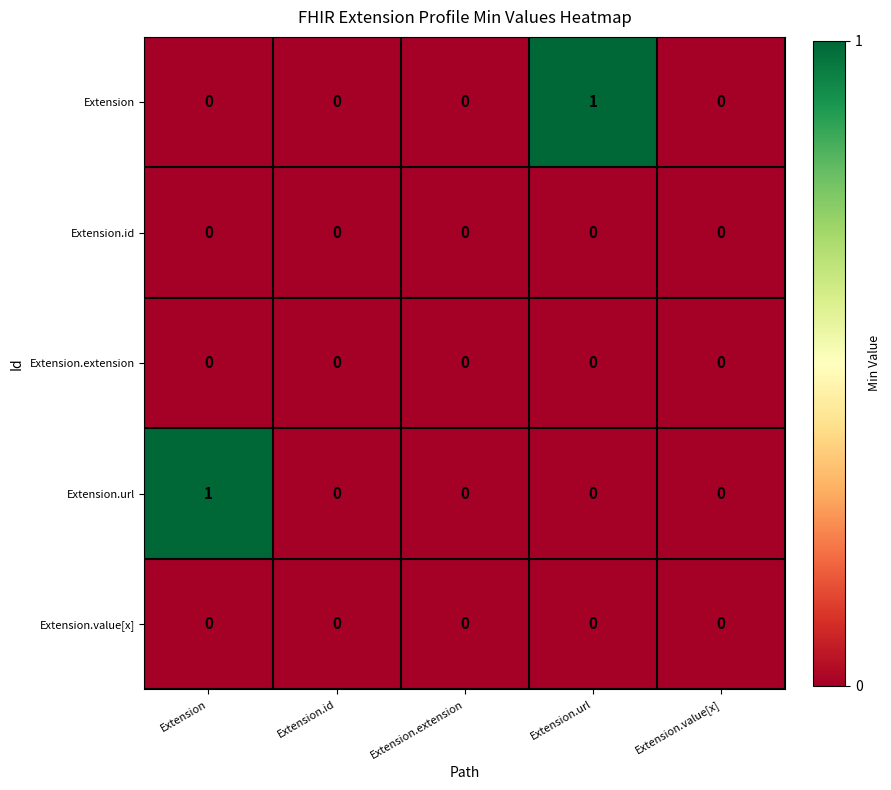

Reading left to right, what are all the values shown in this chart?

Extension: 0	0	0	1	0
Extension.id: 0	0	0	0	0
Extension.extension: 0	0	0	0	0
Extension.url: 1	0	0	0	0
Extension.value[x]: 0	0	0	0	0